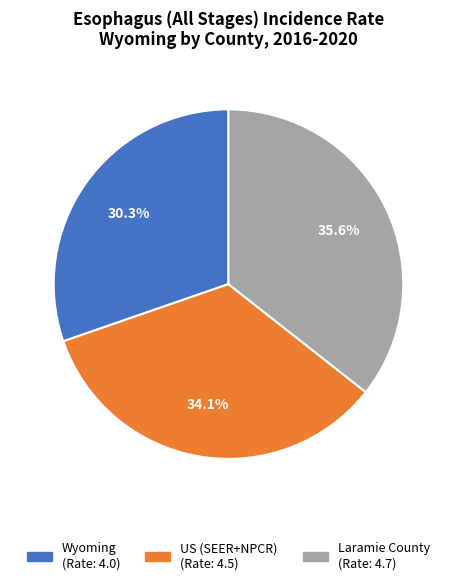

To the nearest percent, what is the combined percentage of Laramie County and Wyoming?

66%